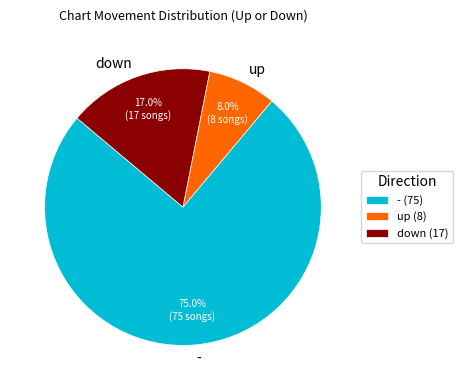

Do down and up together represent more than half of the pie?

No